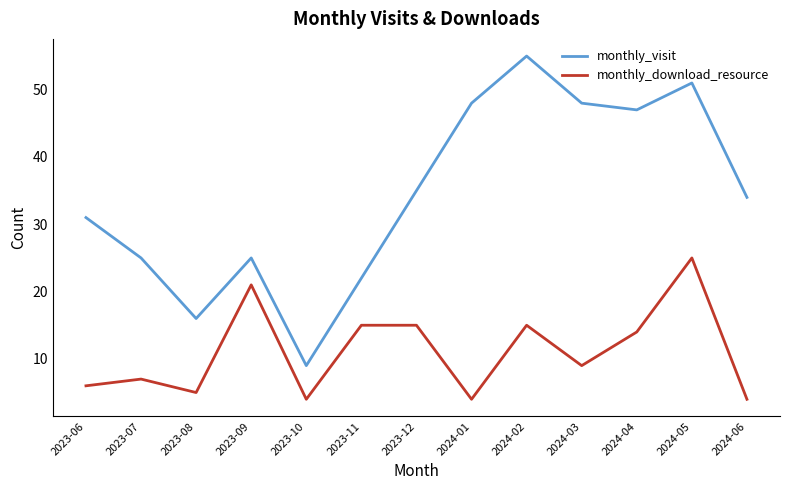

Rank the series by their average value, from lowest to highest.

monthly_download_resource, monthly_visit